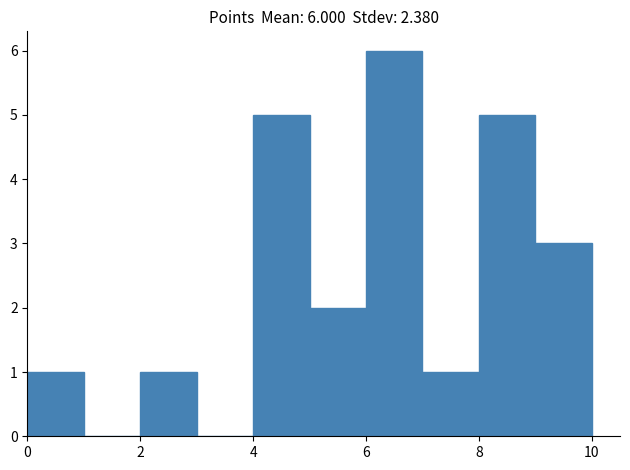

Which range on the x-axis has the tallest bar?

6 to 7